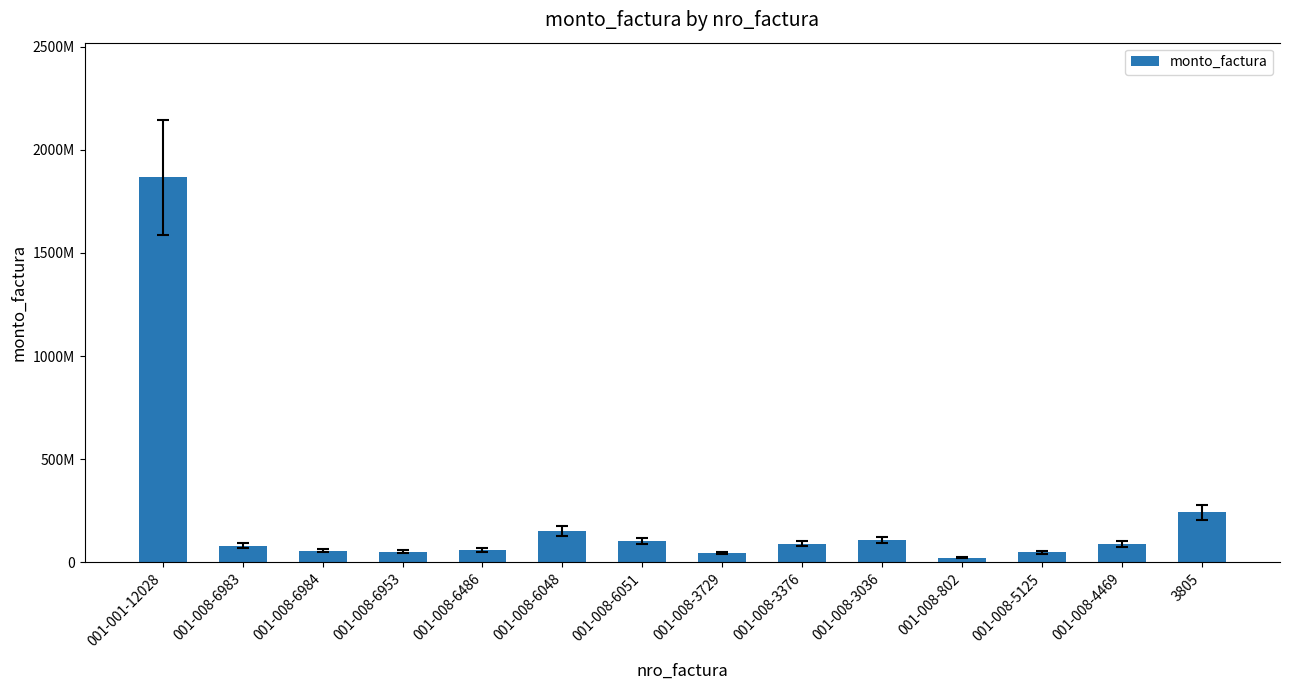

Is it true that the value at 001-001-12028 is 1865956604?

True